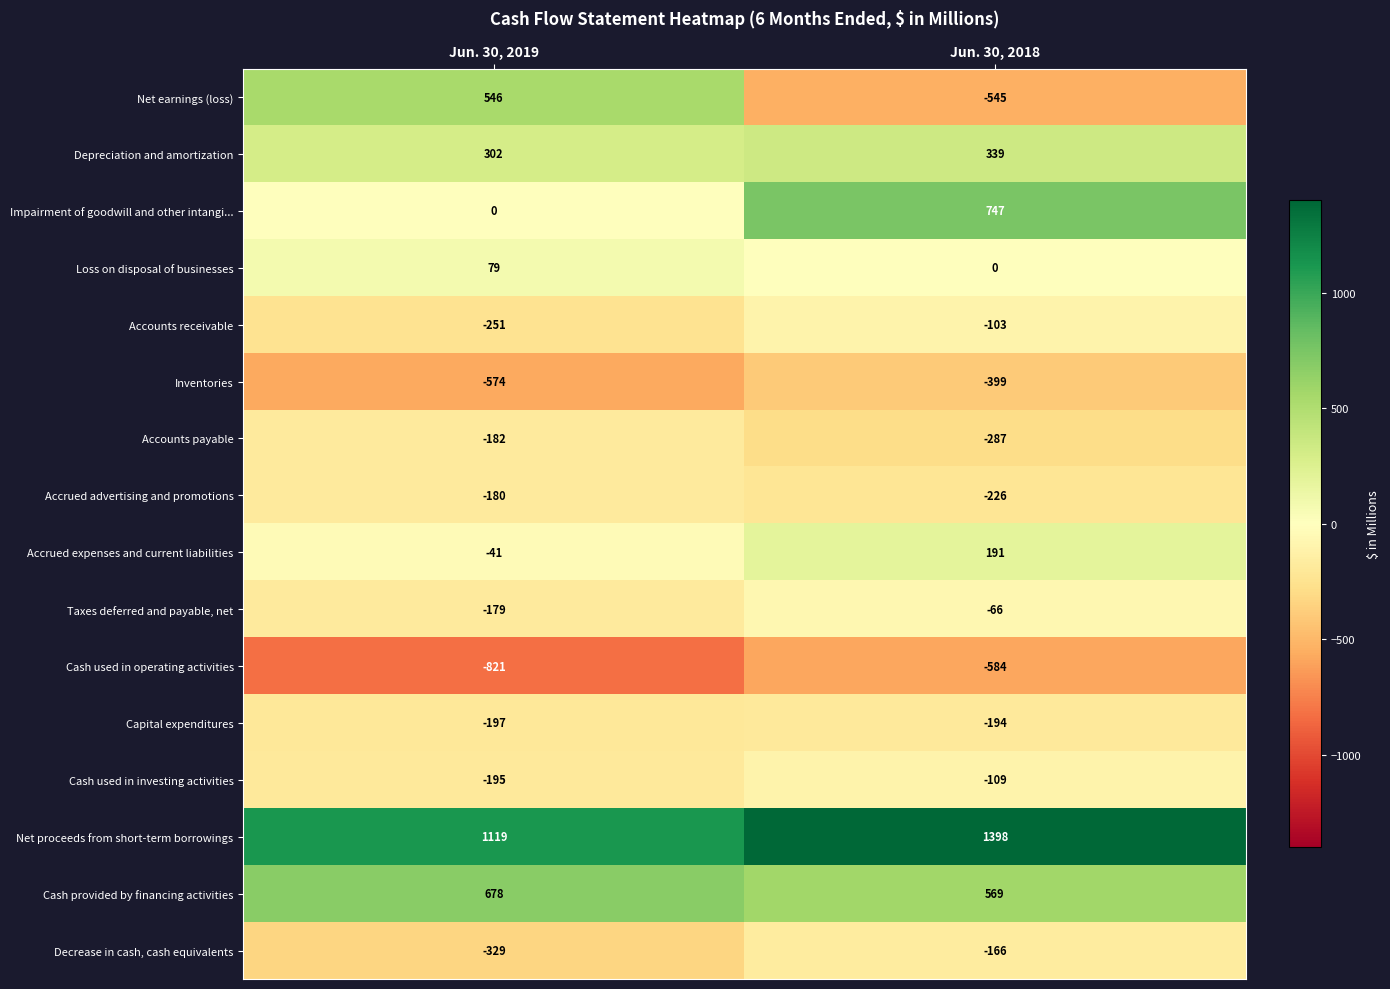

What is the sum of all Cash provided by financing activities values?

1247